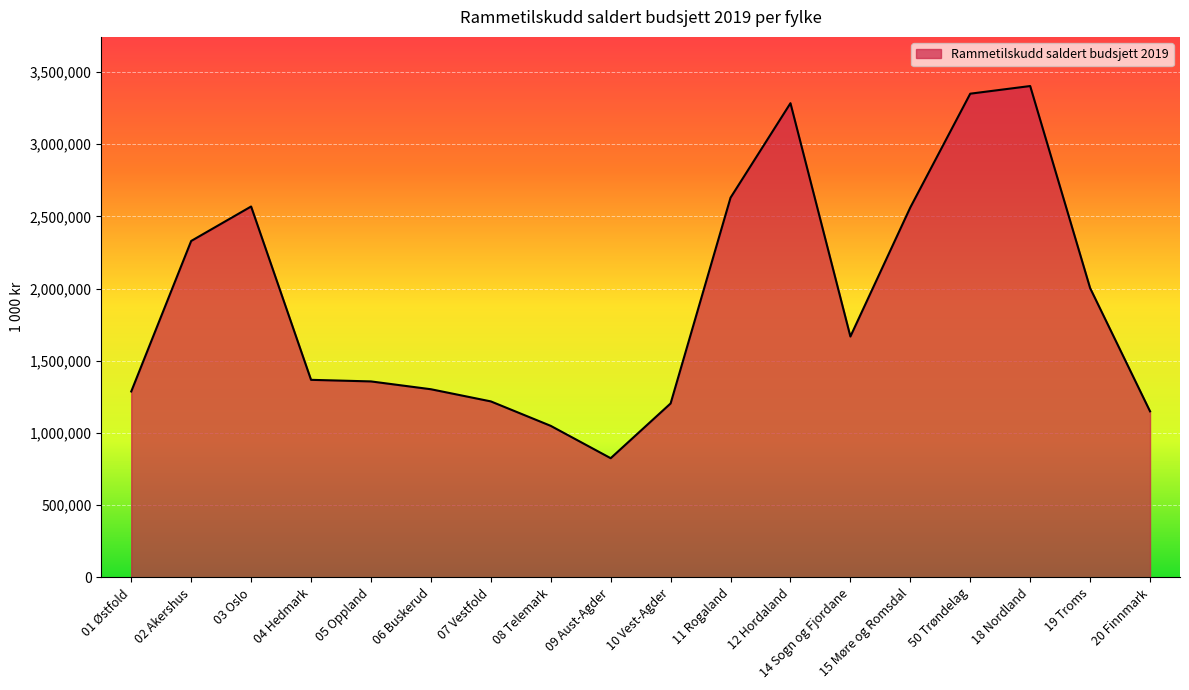

What is the difference between the values at 19 Troms and 03 Oslo?

564860